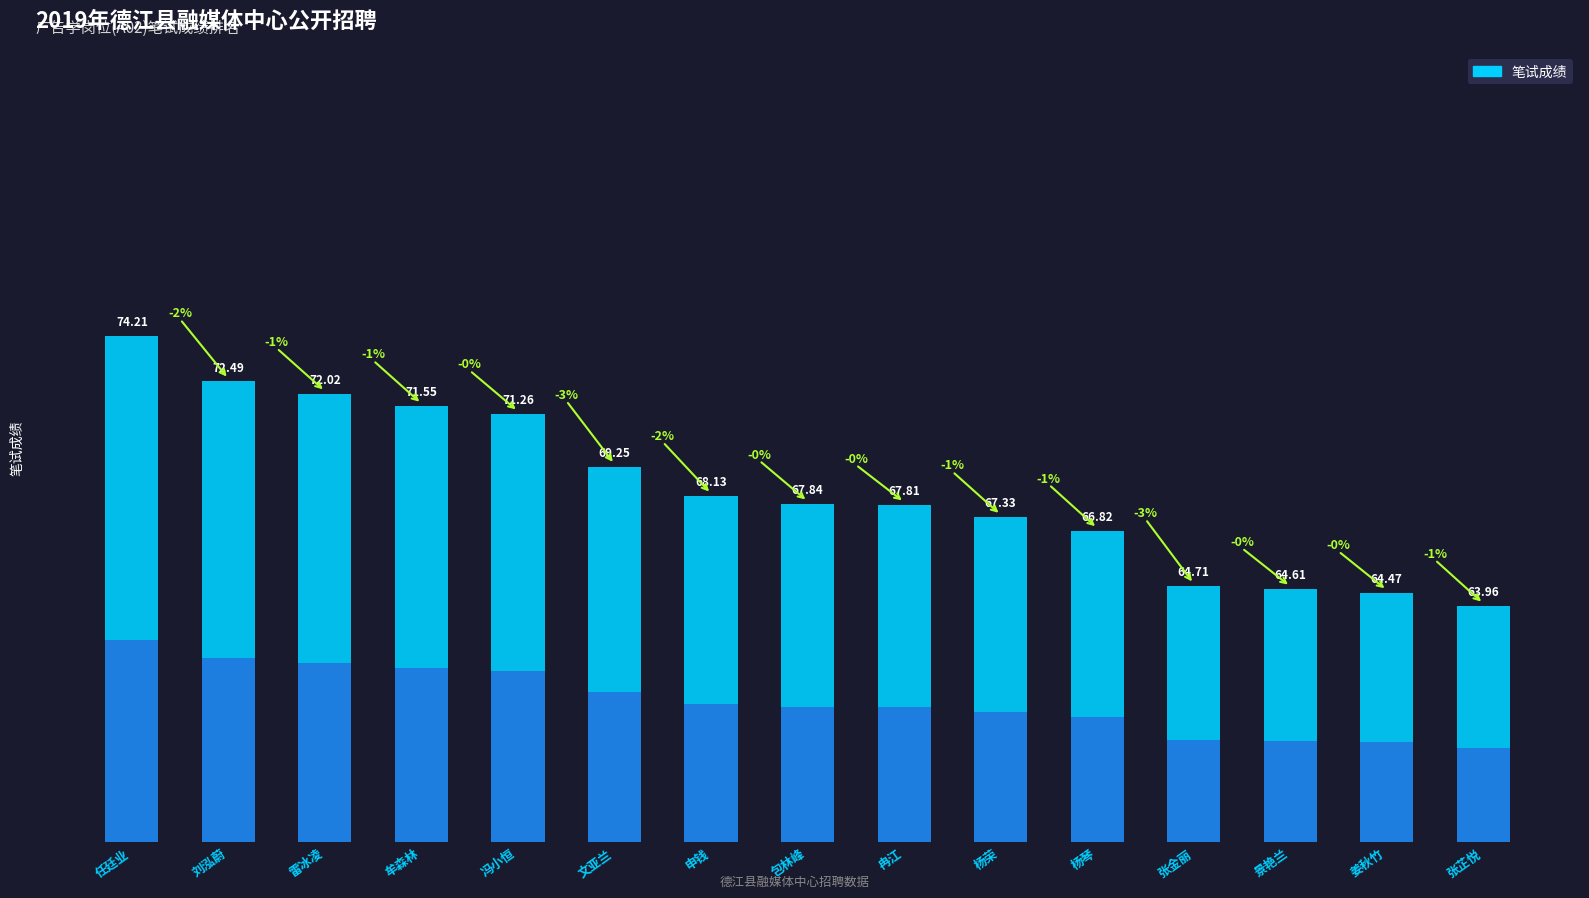

What position from the right is 任廷业?

15